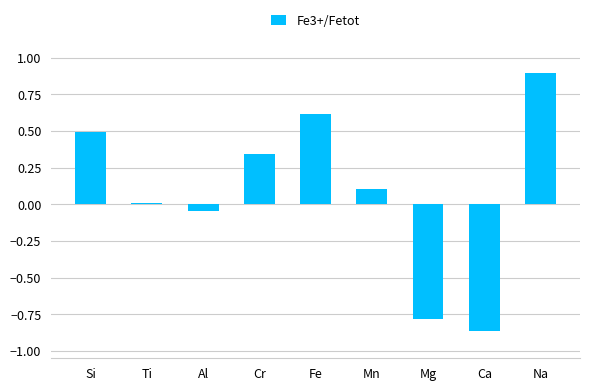

Where does the data first go above 0?

Si